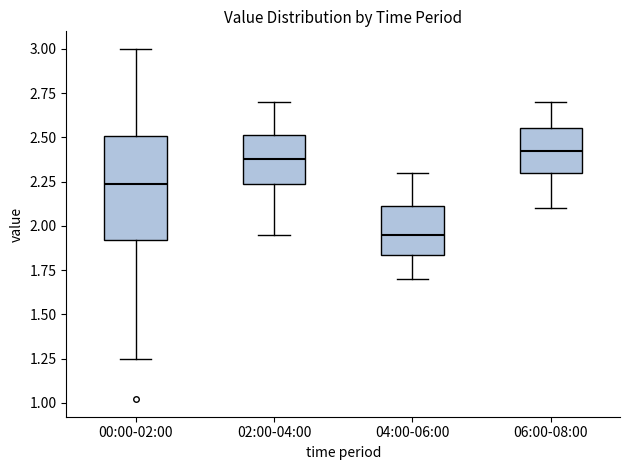

Where does the median line of the box for 02:00-04:00 sit on the y-axis? The values are not printed on the chart, so give them approximately, as read against the axis.

2.40